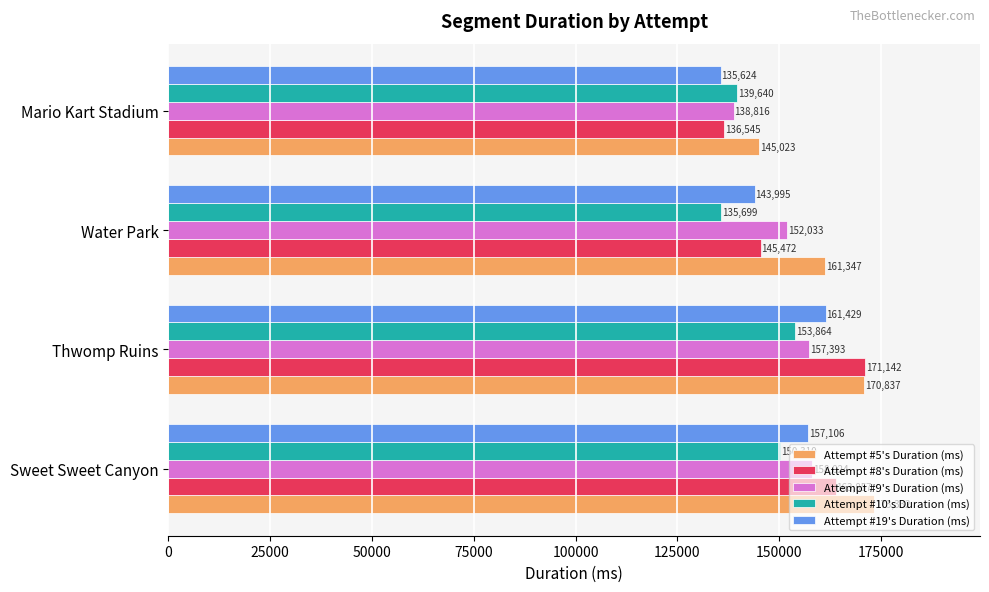

What are all the series names shown in the legend?

Attempt #5's Duration (ms), Attempt #8's Duration (ms), Attempt #9's Duration (ms), Attempt #10's Duration (ms), Attempt #19's Duration (ms)